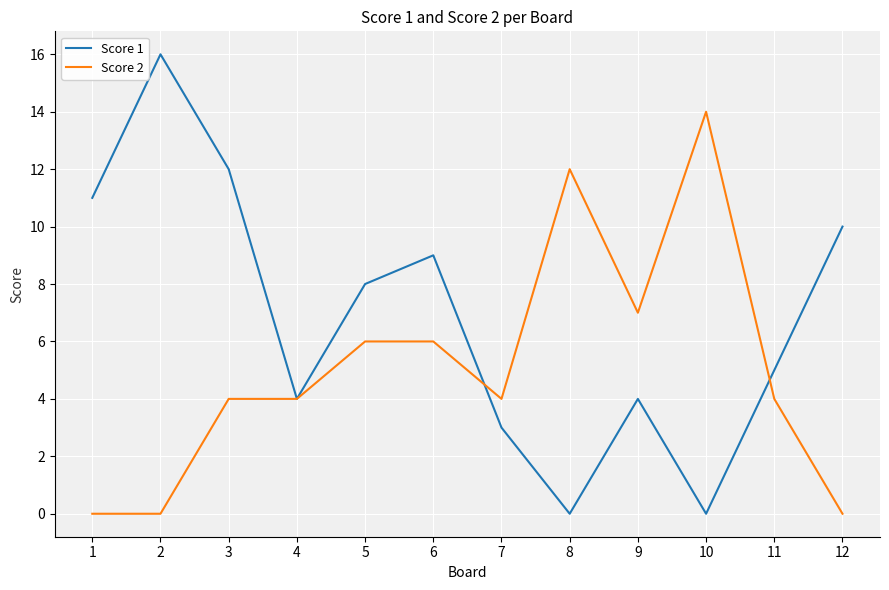

What is the total value across all series at 5?

14